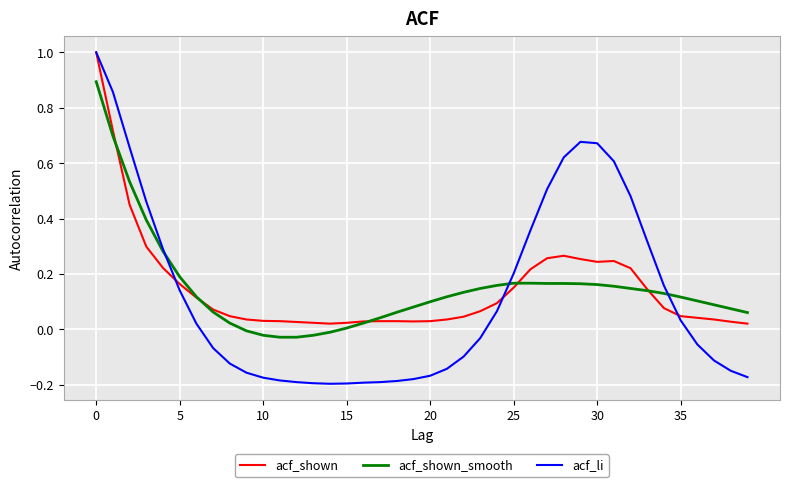

How many values in acf_li are above zero?

19